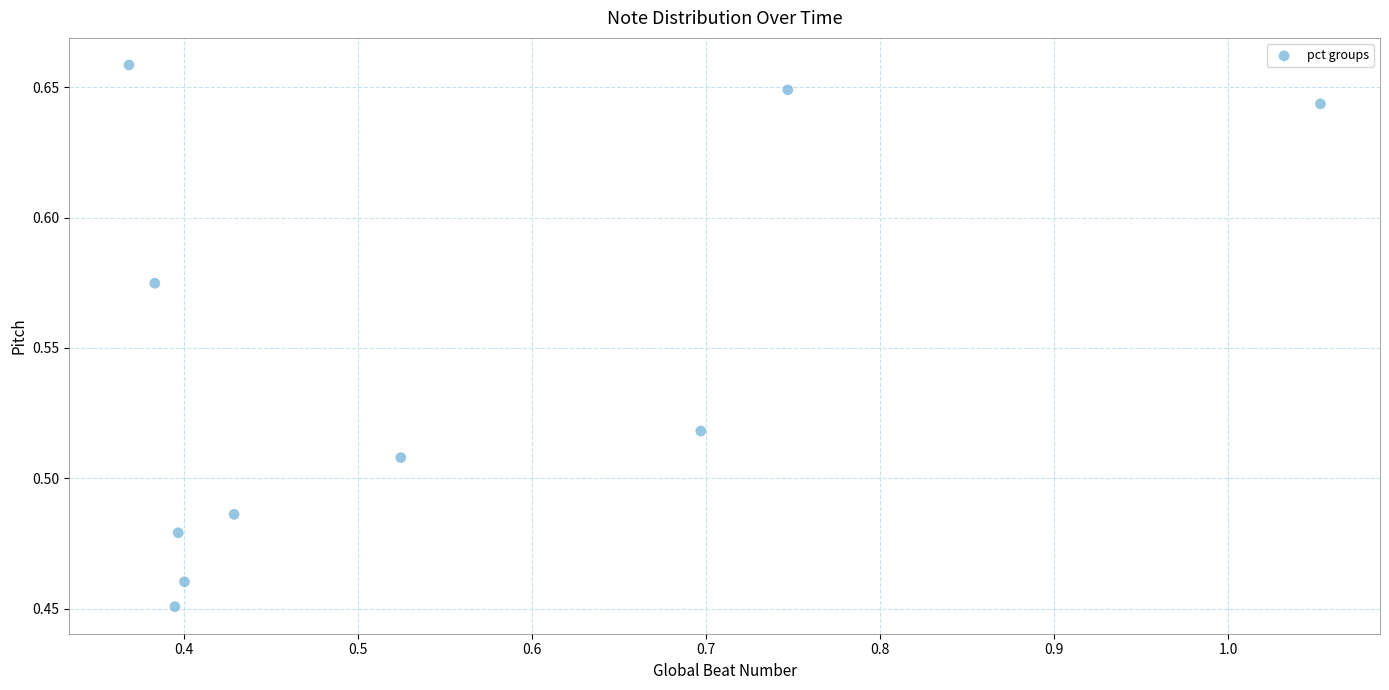

How many data points are displayed?

10